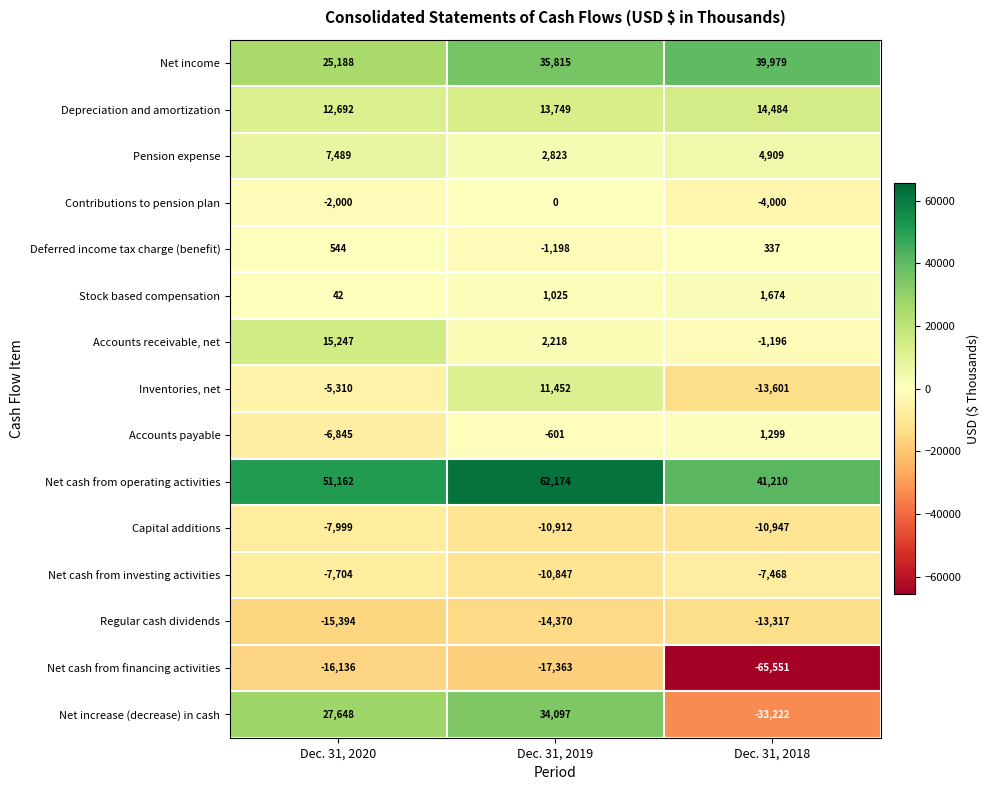

What is the sum of all Stock based compensation values?

2741